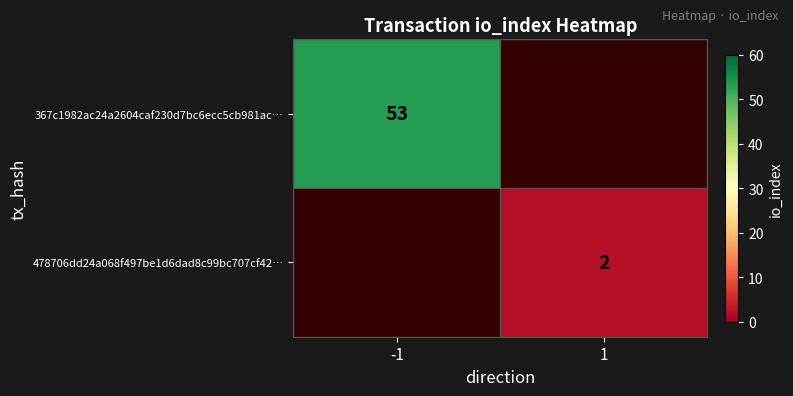

Is it true that 367c1982ac24a2604caf230d7bc6ecc5cb981ac… equals 53 at -1?

True